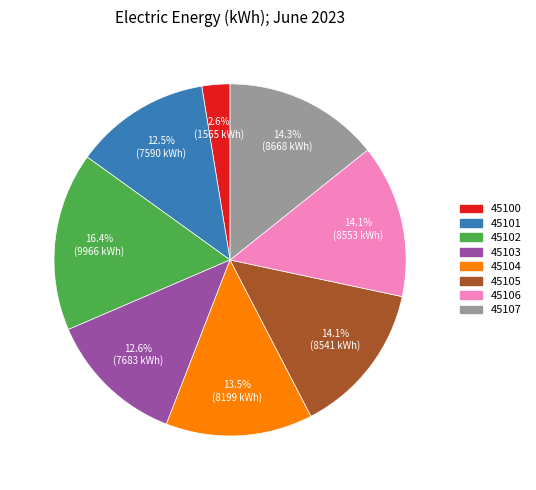

To the nearest percent, what is the difference between the largest and smallest slice percentages?

14%